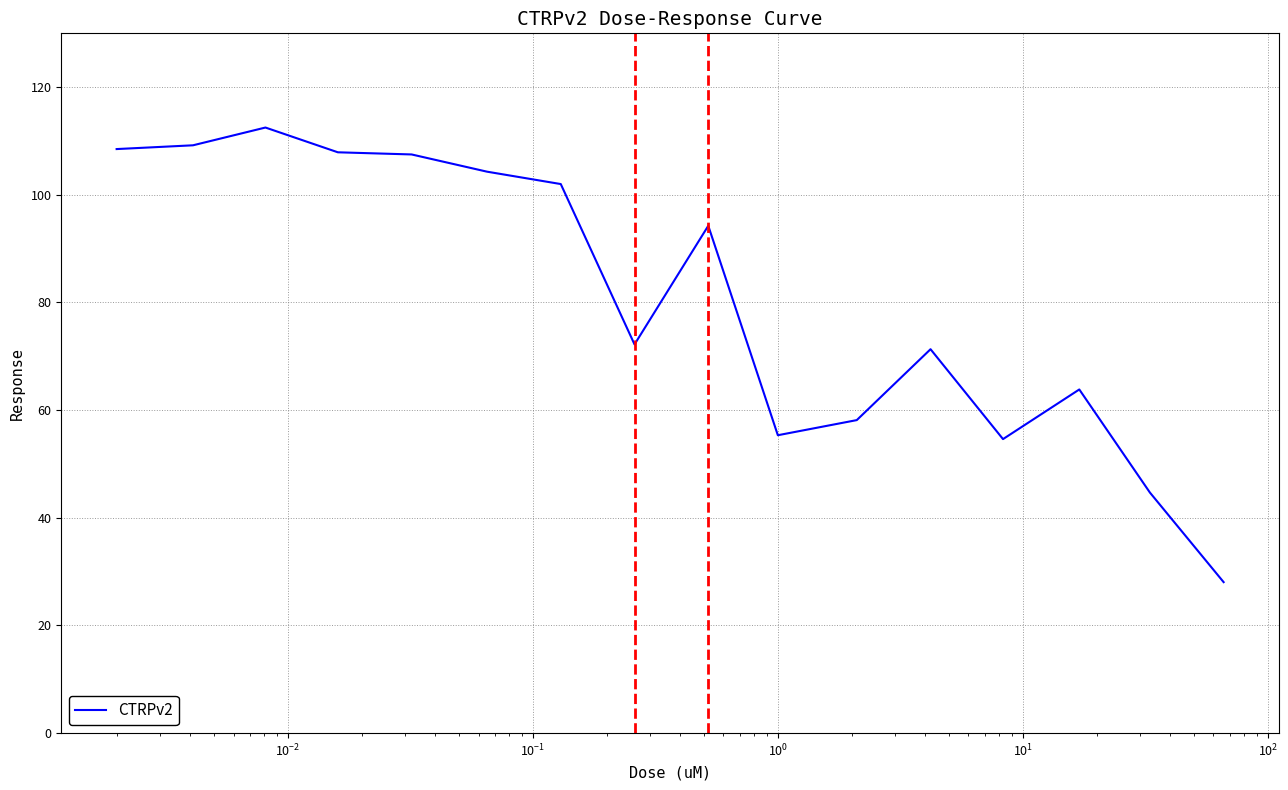

What is the smallest value displayed?

28.1